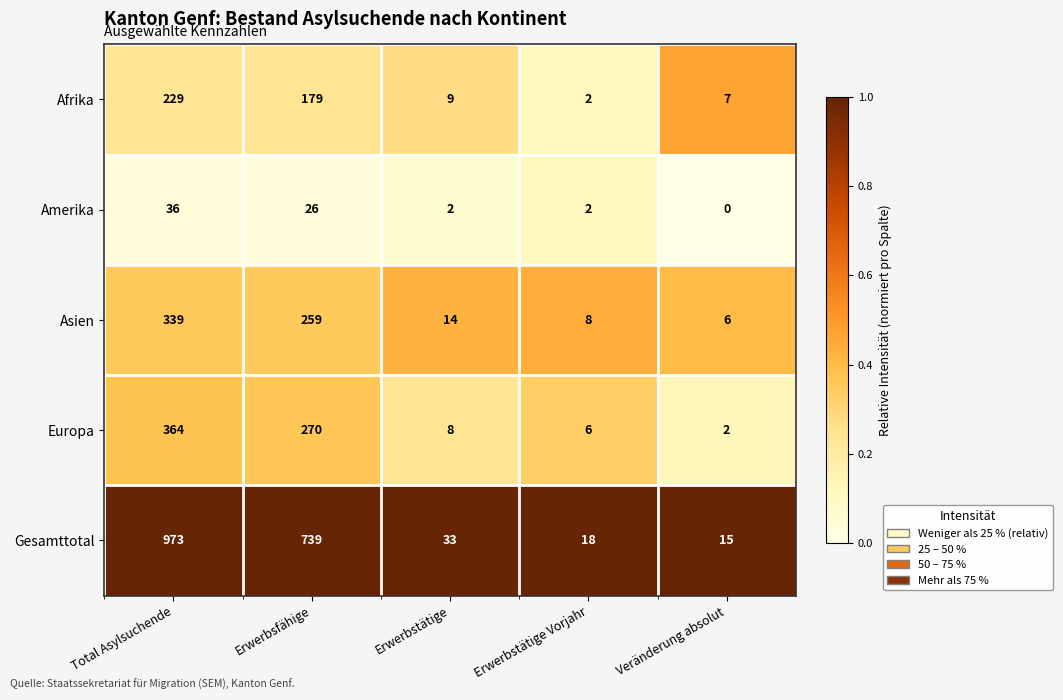

What is the difference between the maximum and second lowest values in the Afrika series?

222